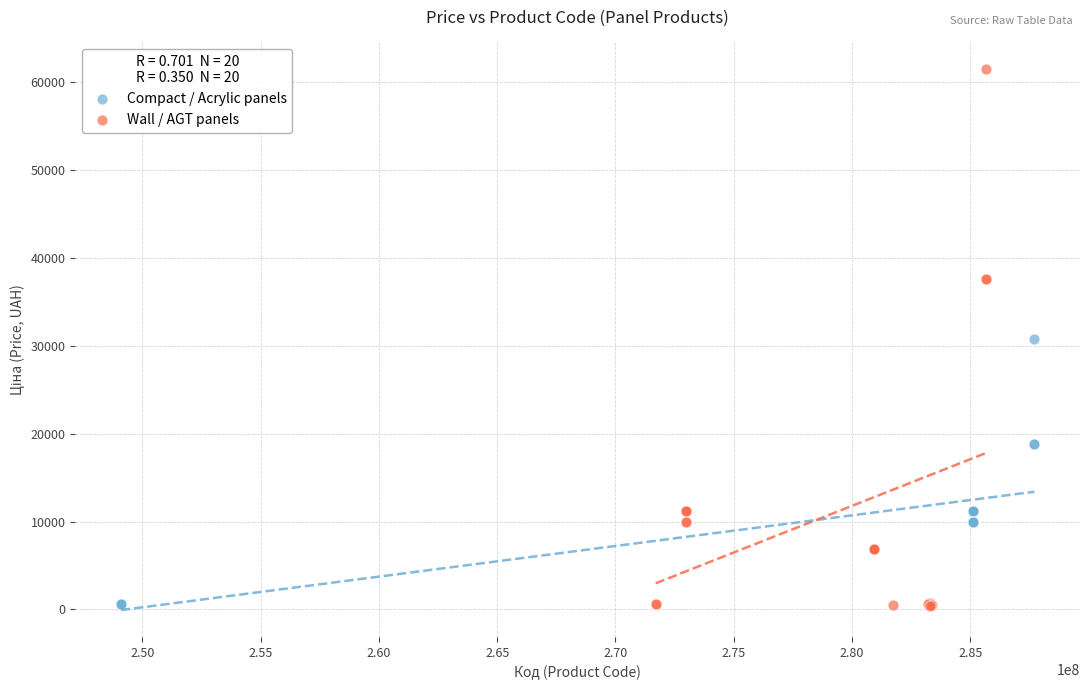

Which series contains the highest Y value?

Wall / AGT panels